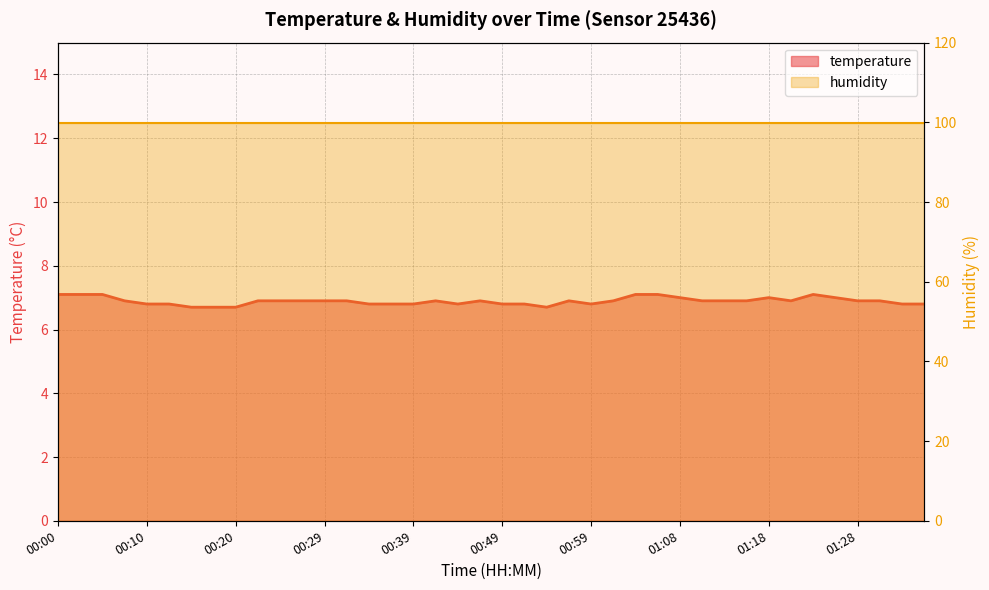

True or false: the data shows 6.7 at 00:20.

True